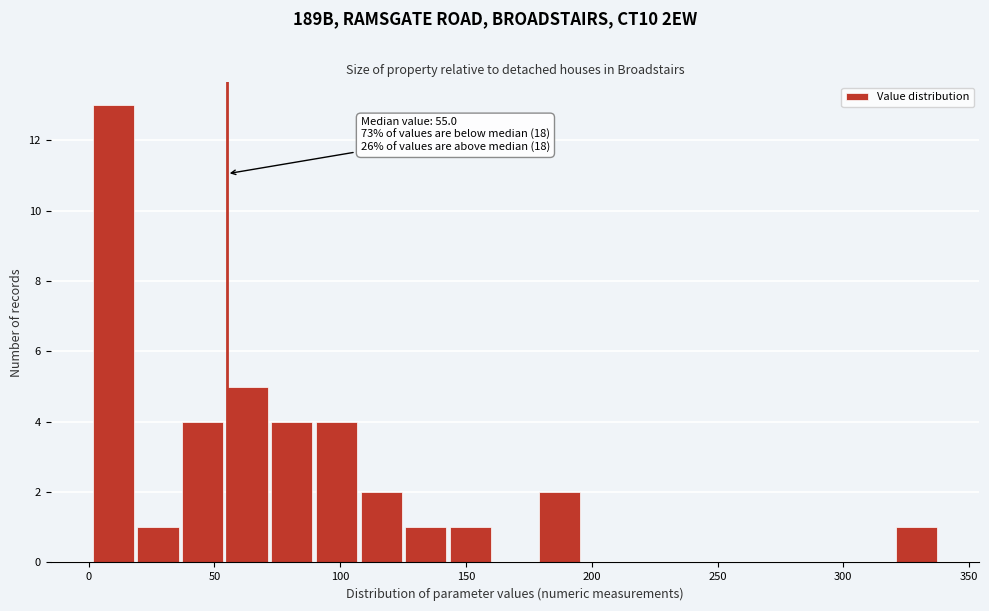

Read against the x-axis, roughly where is the centre of the tallest bar?

10